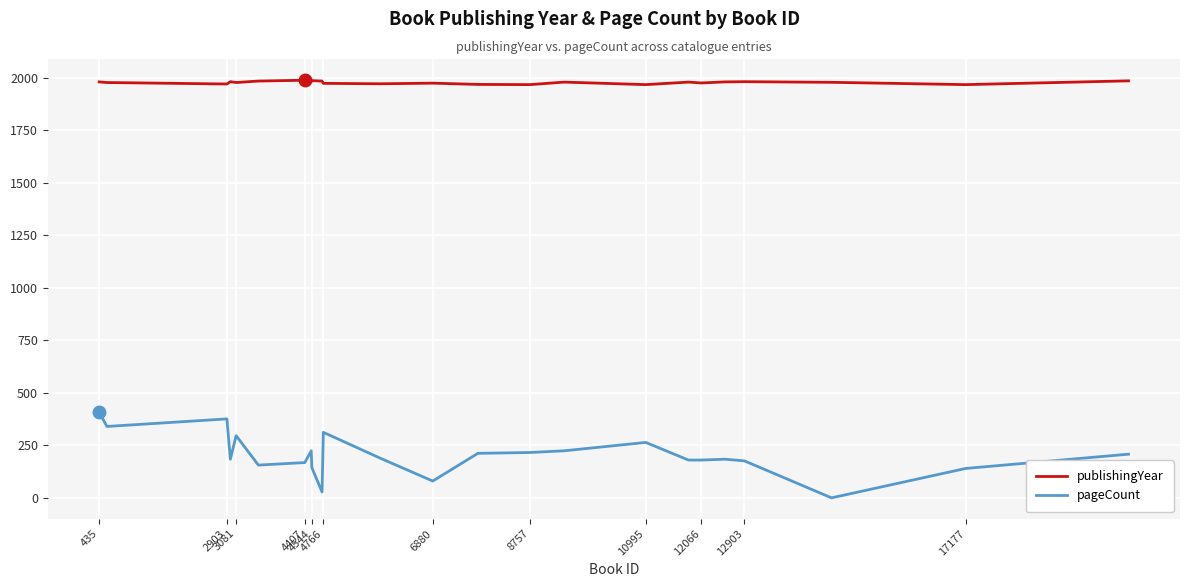

Which series has the widest spread of values?

pageCount